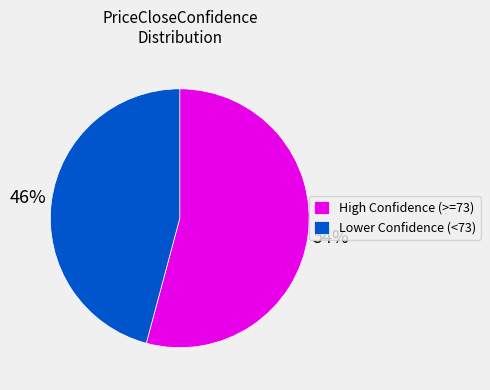

To the nearest percent, what portion does Lower Confidence (<73) represent?

46%